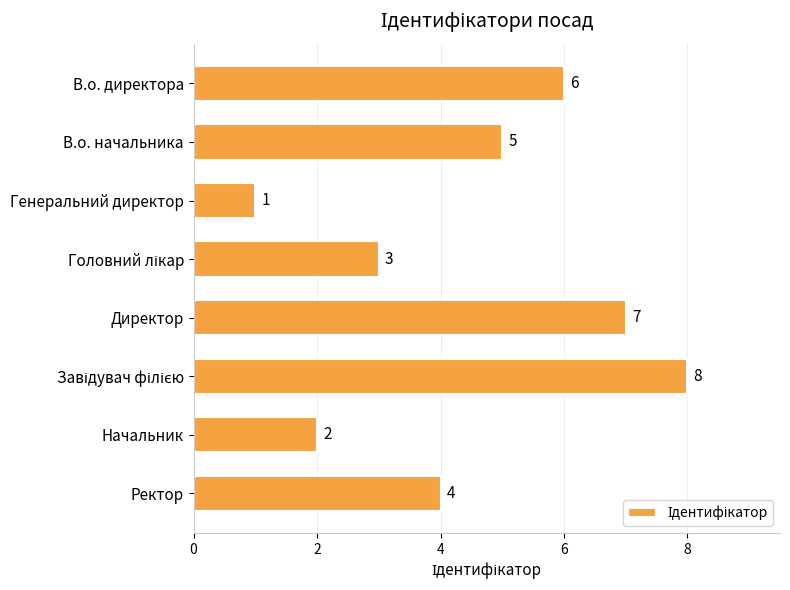

Reading top to bottom, list all the values displayed in this chart.

6	5	1	3	7	8	2	4